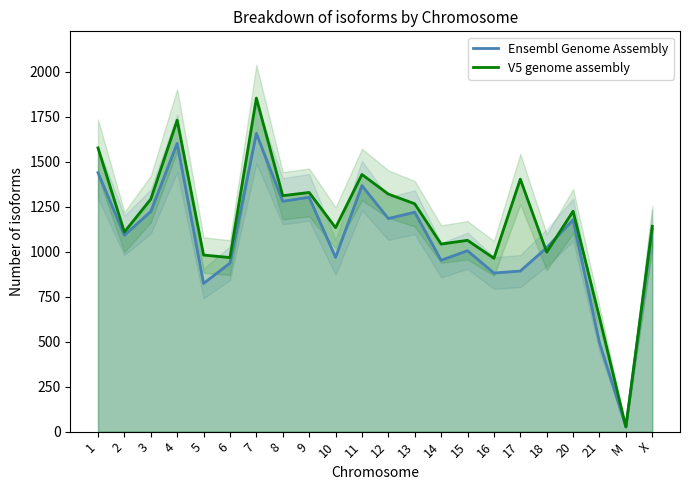

In Ensembl Genome Assembly, how many points are higher than both neighbors (excluding endpoints)?

7